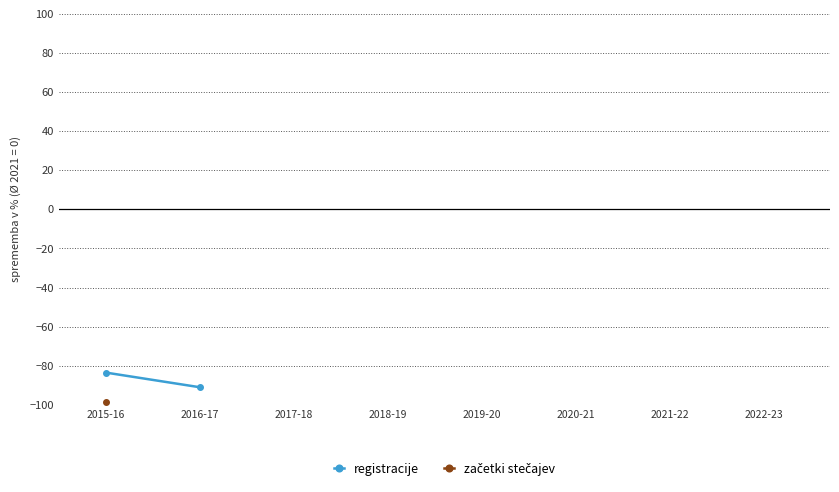

What is the spread (max minus min) of values at 2015-16?

15.0